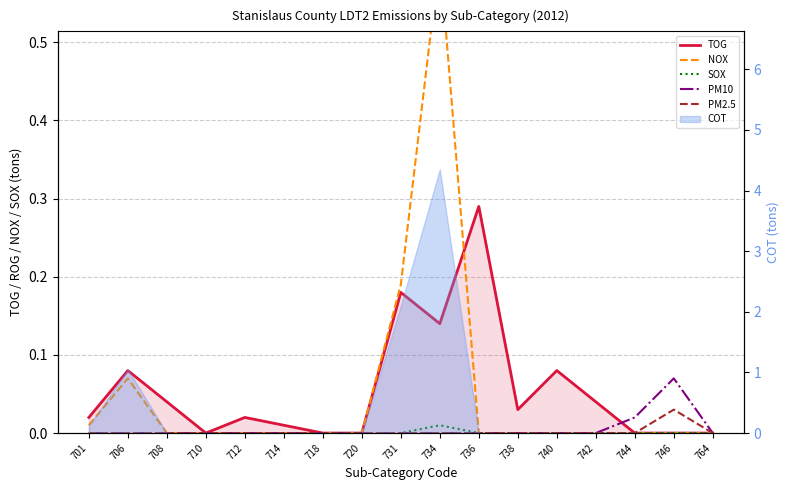

What is the total value across all series at 740?

0.1